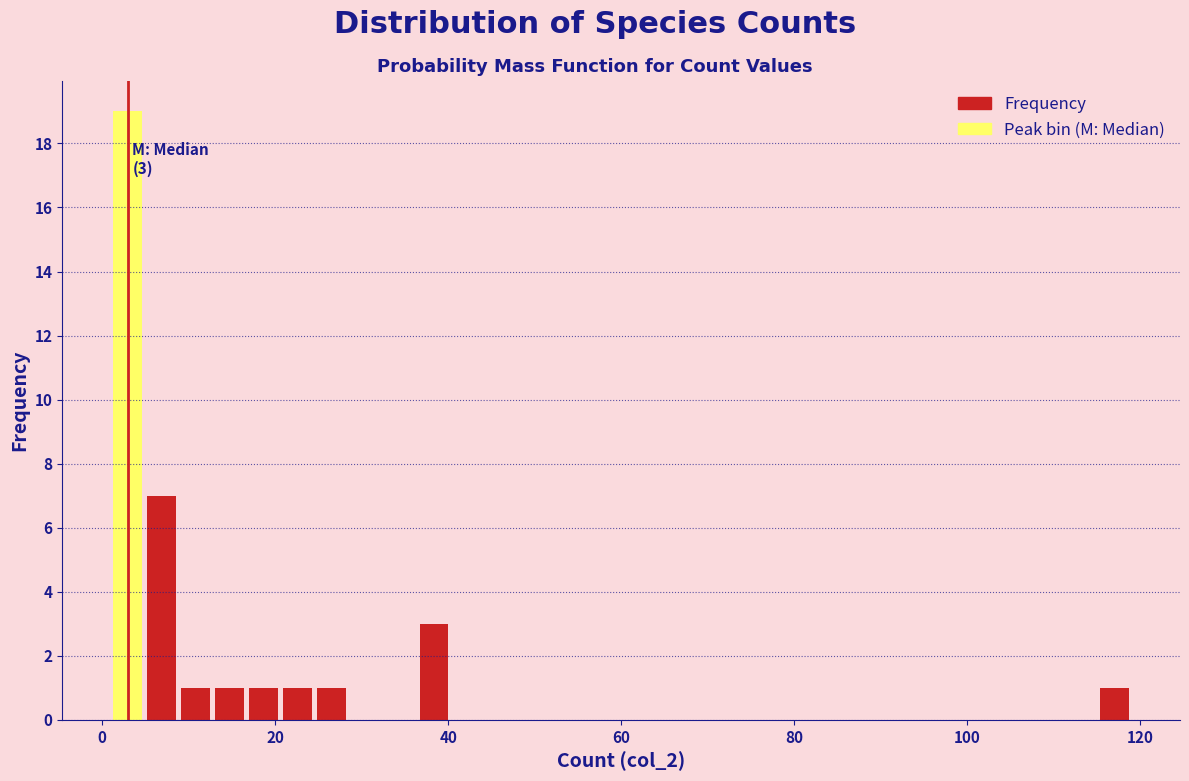

Around what value on the x-axis is the tallest bar? Give the approximate position of its centre, as read against the axis.

2